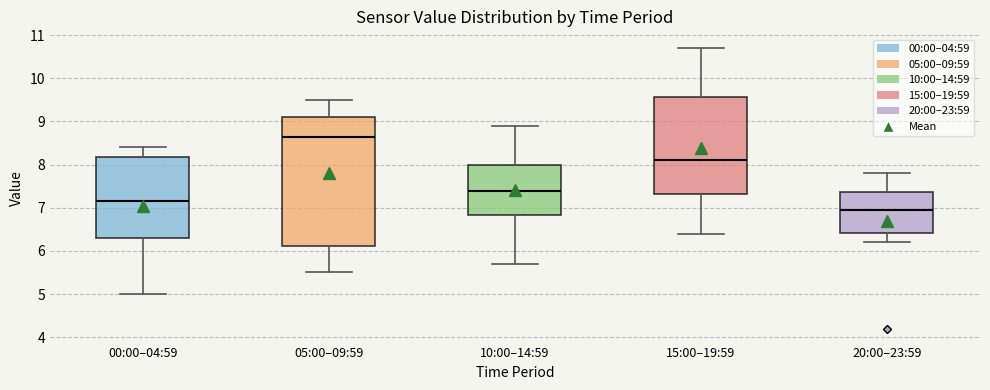

Which box's median line is the highest?

05:00–09:59